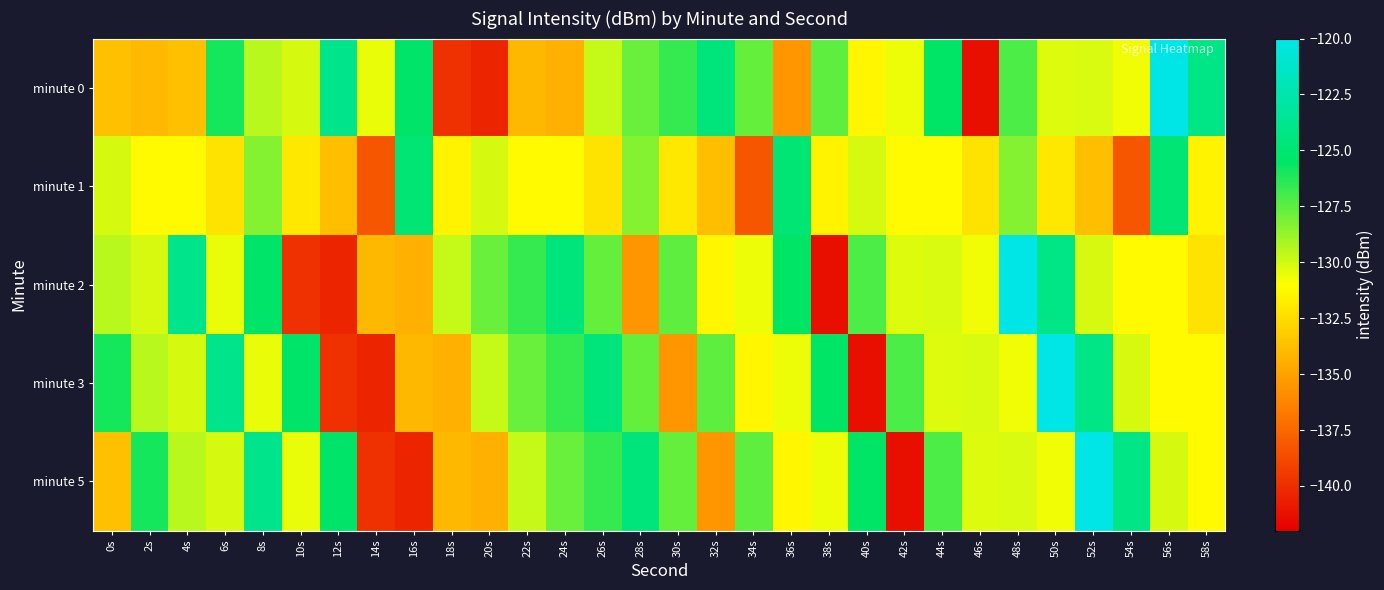

What is the spread (max minus min) of values at 6s?

8.2